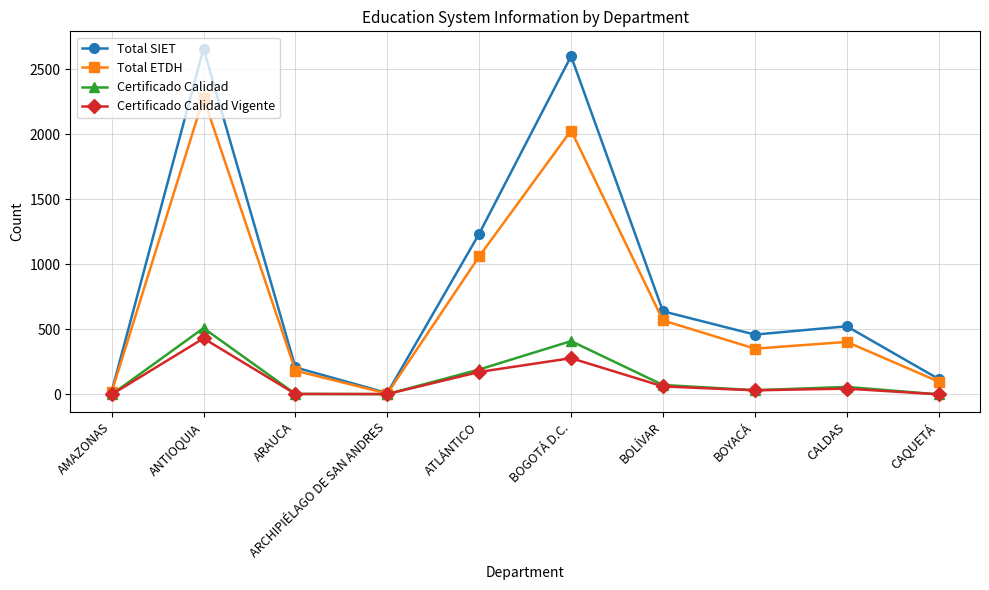

What is the label of the 9th point from the right?

ANTIOQUIA